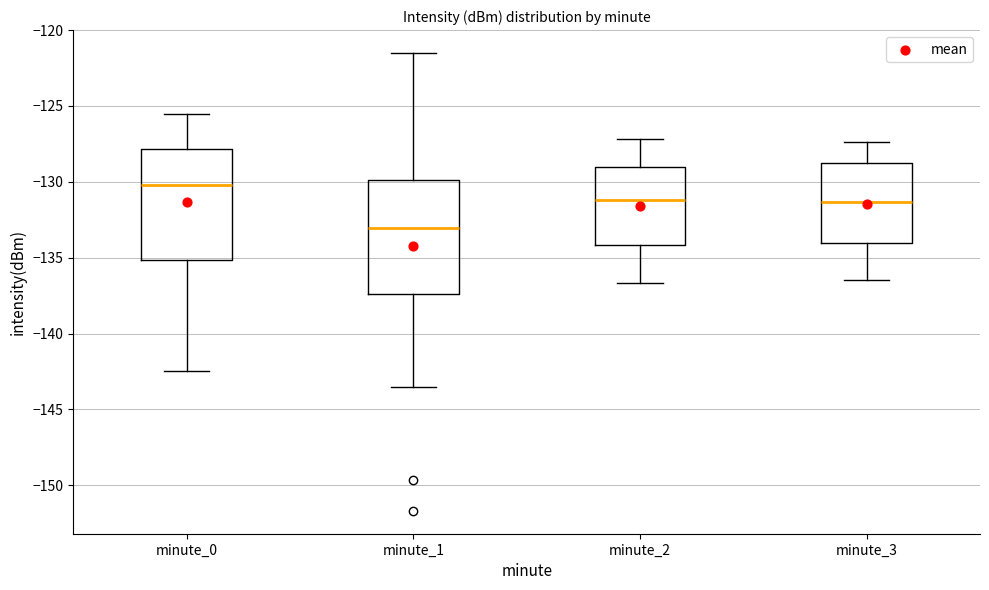

Which box's median line is the lowest?

minute_1